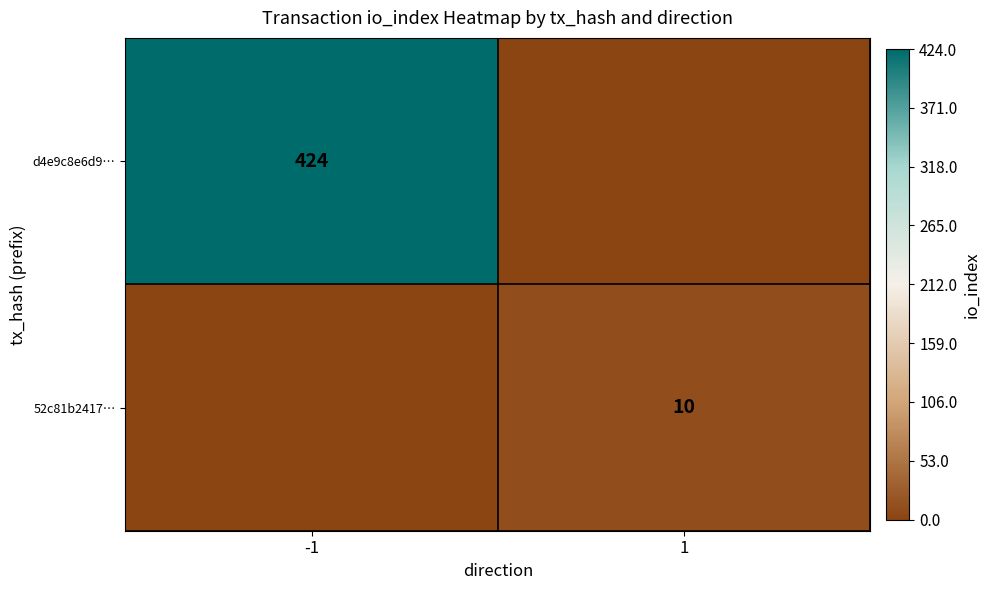

The value of d4e9c8e6d9… at -1 is 424. True or false?

True